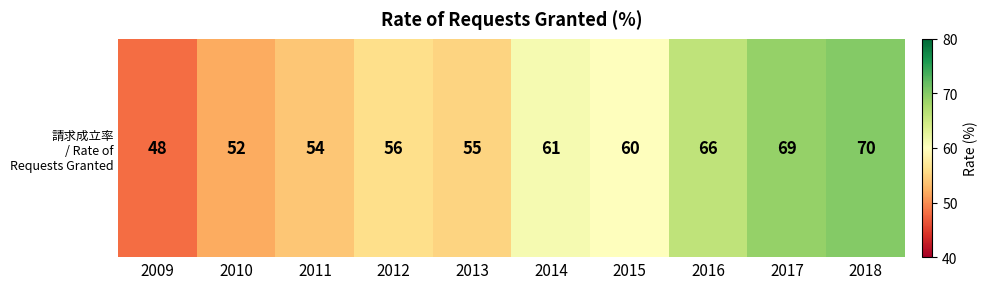

What is the minimum value shown in the chart?

48